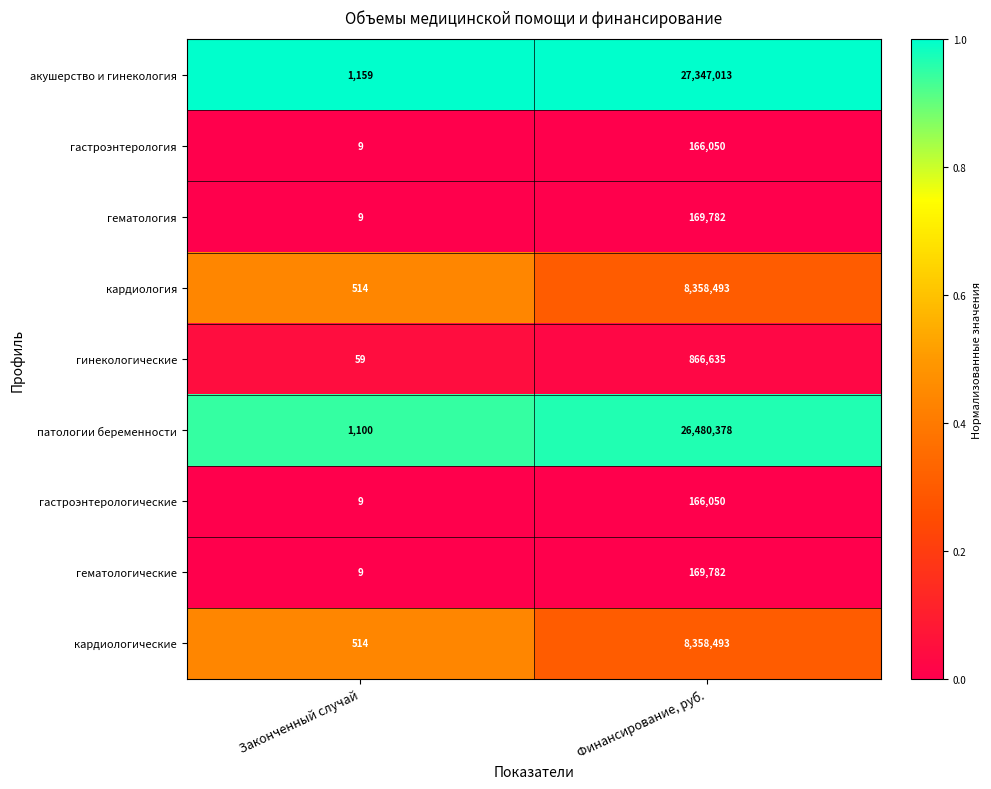

The акушерство и гинекология series shows 16089275 at Финансирование, руб.. True or false?

False